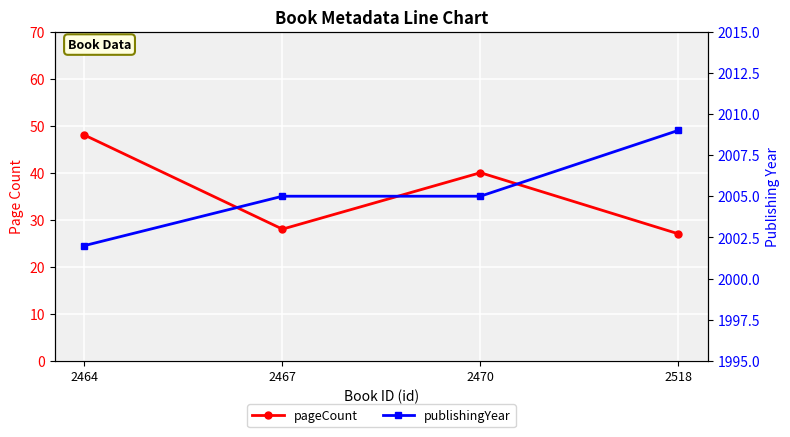

Where is the first local minimum for pageCount?

2467